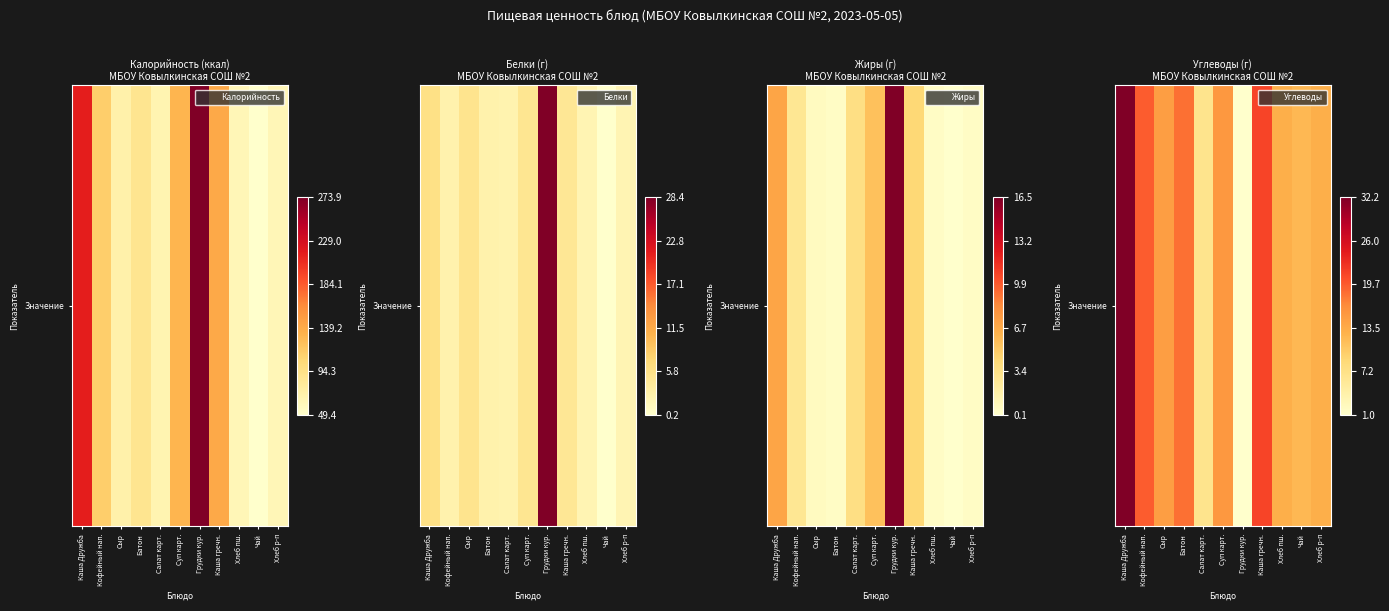

Count the number of data series in this chart.

1